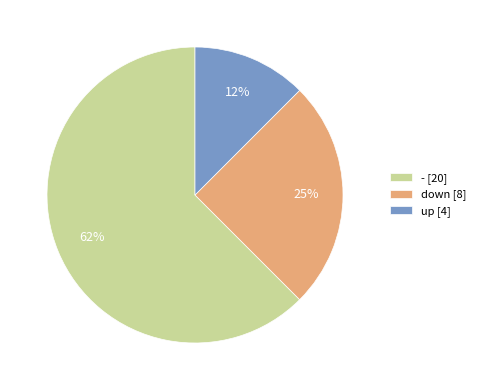

Rank the categories by value from highest to lowest.

-, down, up